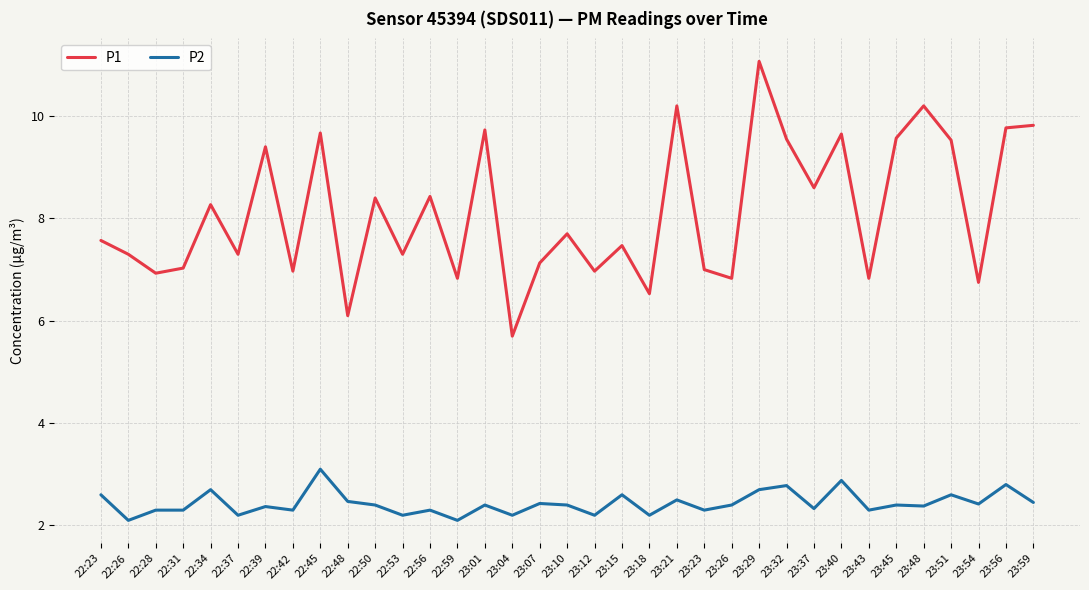

Which category has the highest value in the P1 series?

23:29